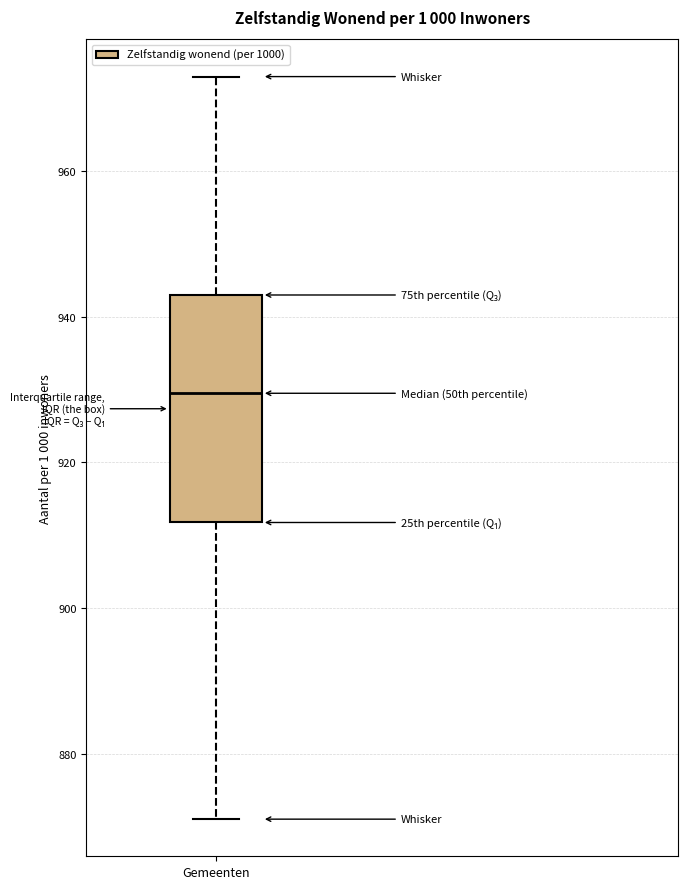

Read this box plot against the y-axis: the position of the median line, the range covered by the box, and the ends of both whiskers. The values are not printed on the chart, so give them approximately, as read against the axis.

median 930, box 912 to 944, whiskers 872 to 974